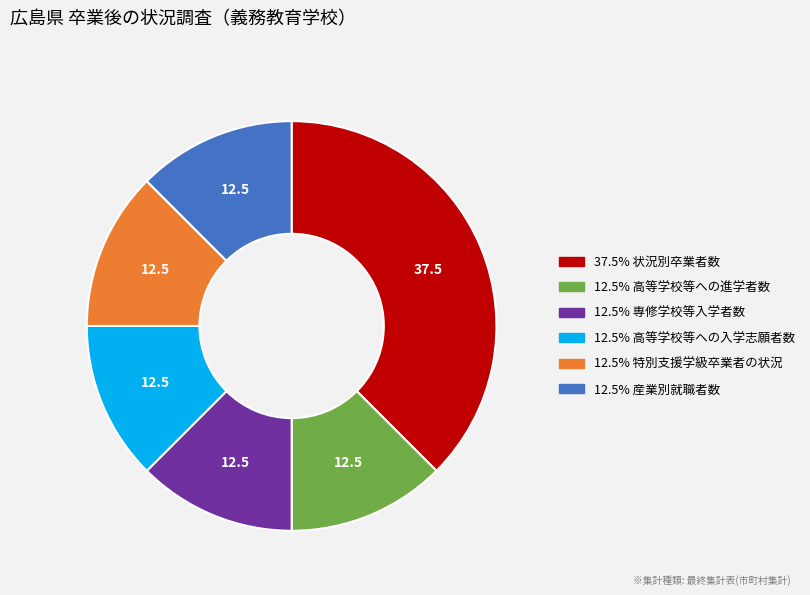

Is there a majority slice in this chart?

No